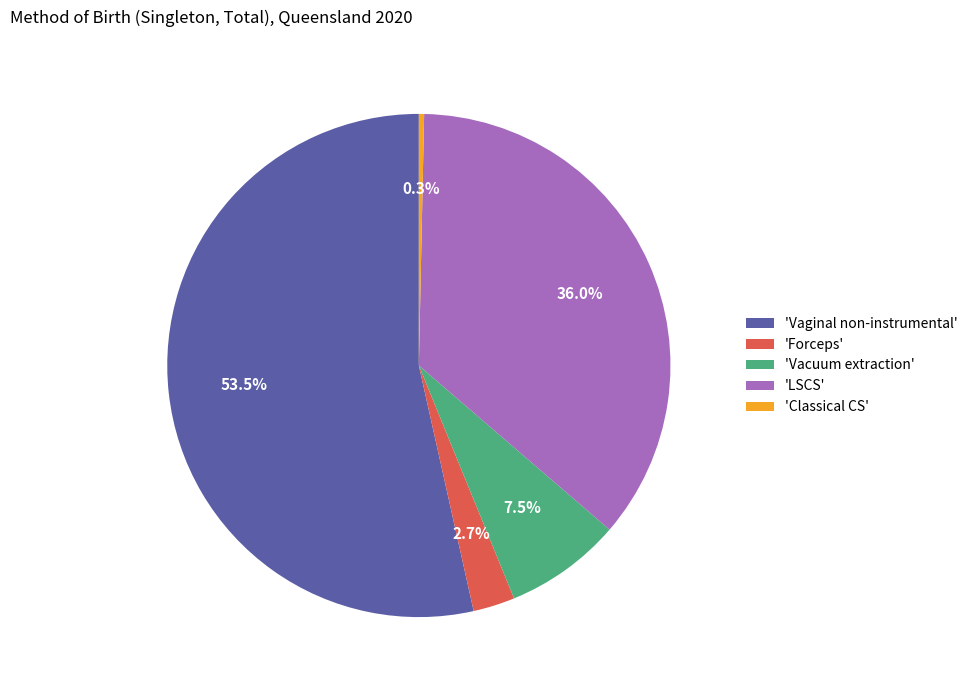

Which category has the biggest portion of the pie?

'Vaginal non-instrumental'